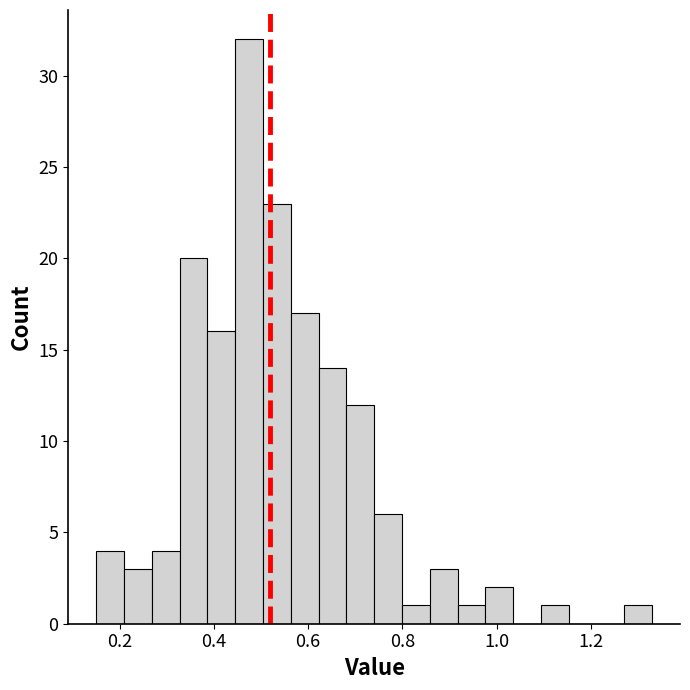

Around what value on the x-axis is the tallest bar? Give the approximate position of its centre, as read against the axis.

0.48